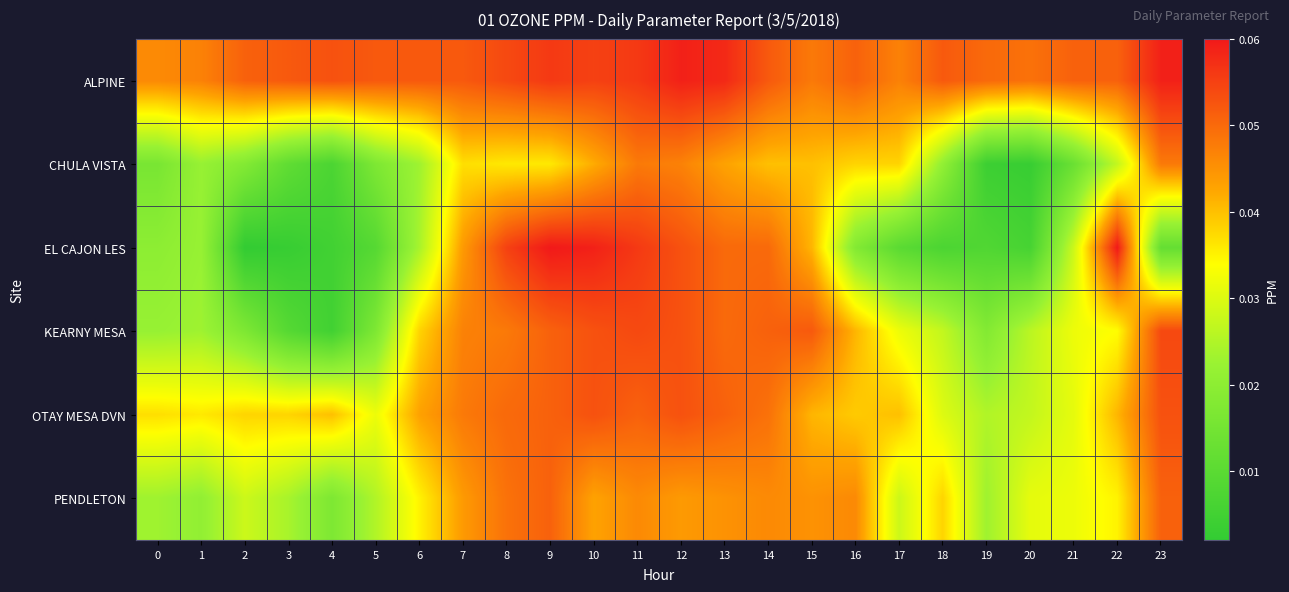

Reading left to right, list all the values displayed in this chart.

ALPINE: 0=0.0	1=0.0	2=0.1	3=0.1	4=0.1	5=0.1	6=0.1	7=0.1	8=0.1	9=0.1	10=0.1	11=0.1	12=0.1	13=0.1	14=0.1	15=0.0	16=0.1	17=0.0	18=0.1	19=0.1	20=0.0	21=0.1	22=0.1	23=0.1
CHULA VISTA: 0=0.0	1=0.0	2=0.0	3=0.0	4=0.0	5=0.0	6=0.0	7=0.0	8=0.0	9=0.0	10=0.0	11=0.0	12=0.0	13=0.0	14=0.0	15=0.0	16=0.0	17=0.0	18=0.0	19=0.0	20=0.0	21=0.0	22=0.0	23=0.0
EL CAJON LES: 0=0.0	1=0.0	2=0.0	3=0.0	4=0.0	5=0.0	6=0.0	7=0.0	8=0.1	9=0.1	10=0.1	11=0.1	12=0.1	13=0.1	14=0.1	15=0.0	16=0.0	17=0.0	18=0.0	19=0.0	20=0.0	21=0.0	22=0.1	23=0.0
KEARNY MESA: 0=0.0	1=0.0	2=0.0	3=0.0	4=0.0	5=0.0	6=0.0	7=0.0	8=0.0	9=0.1	10=0.1	11=0.1	12=0.1	13=0.1	14=0.1	15=0.1	16=0.0	17=0.0	18=0.0	19=0.0	20=0.0	21=0.0	22=0.0	23=0.1
OTAY MESA DVN: 0=0.0	1=0.0	2=0.0	3=0.0	4=0.0	5=0.0	6=0.0	7=0.0	8=0.1	9=0.1	10=0.1	11=0.1	12=0.1	13=0.1	14=0.0	15=0.0	16=0.0	17=0.0	18=0.0	19=0.0	20=0.0	21=0.0	22=0.0	23=0.1
PENDLETON: 0=0.0	1=0.0	2=0.0	3=0.0	4=0.0	5=0.0	6=0.0	7=0.0	8=0.0	9=0.1	10=0.0	11=0.0	12=0.0	13=0.0	14=0.0	15=0.0	16=0.0	17=0.0	18=0.0	19=0.0	20=0.0	21=0.0	22=0.0	23=0.1